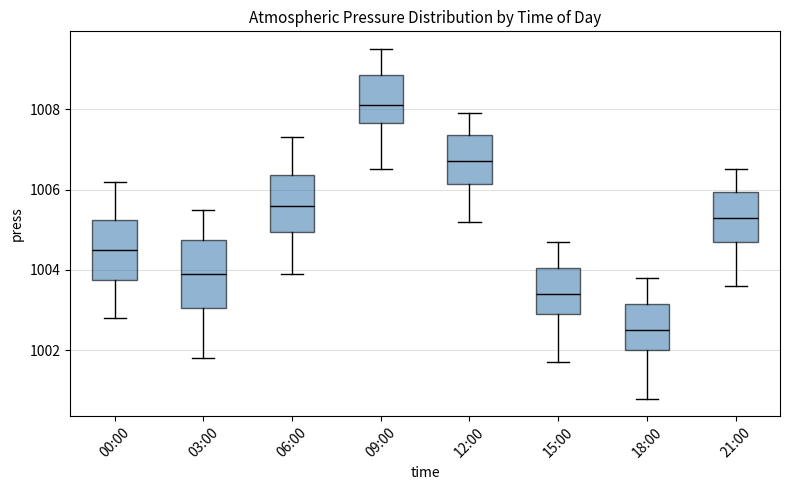

Comparing the boxes themselves (not the whiskers), which one is the tallest?

03:00